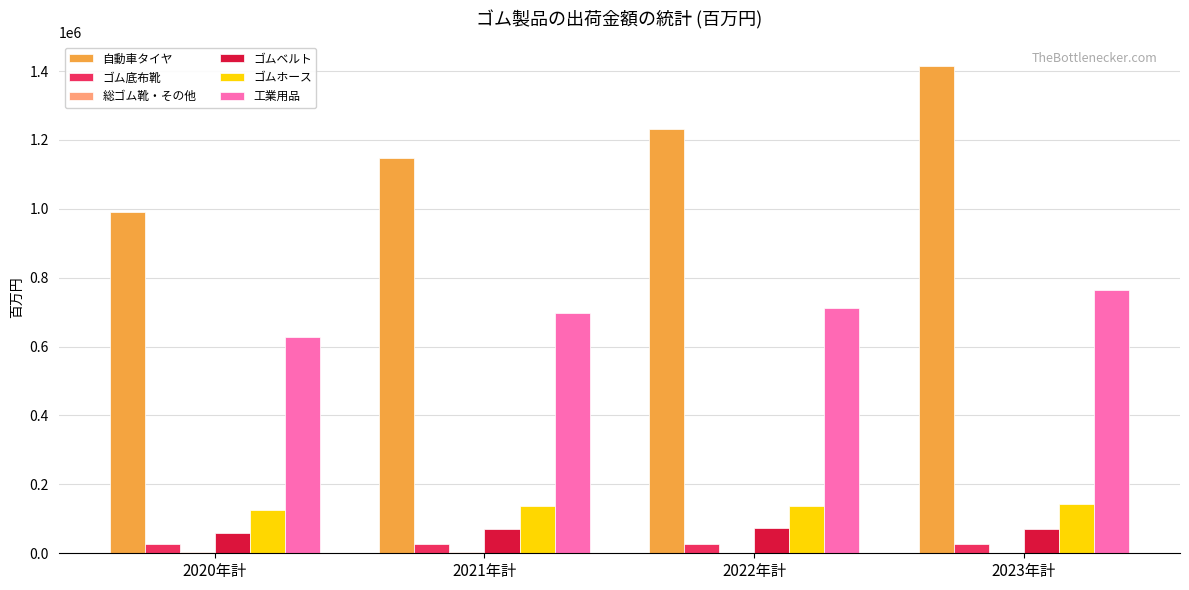

What is the sum of all ゴムベルト values?

274038.7